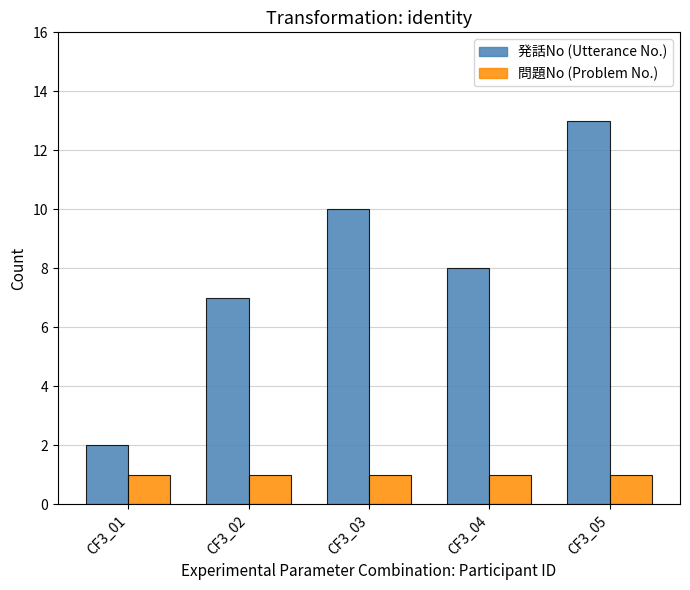

Rank the series by their average value, from highest to lowest.

発話No (Utterance No.), 問題No (Problem No.)